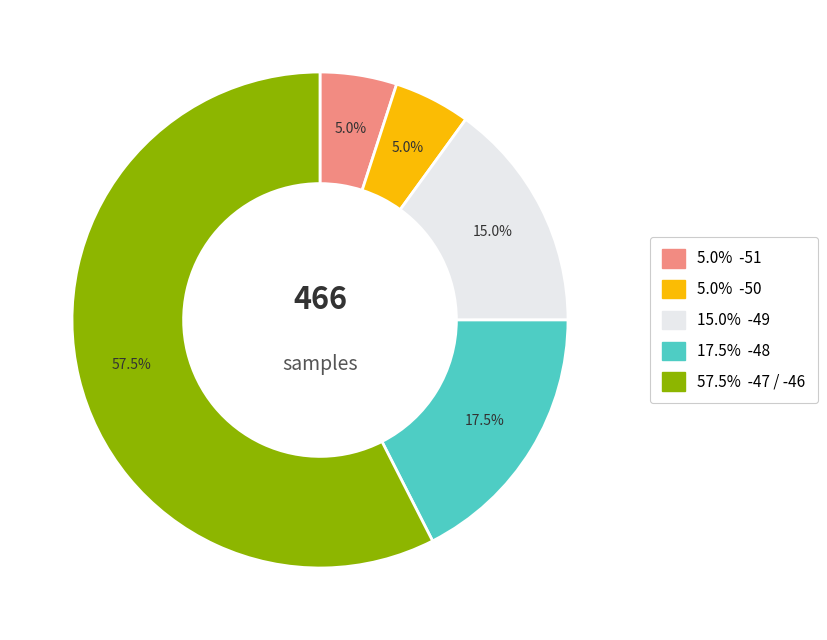

Count the number of slices in the pie.

5